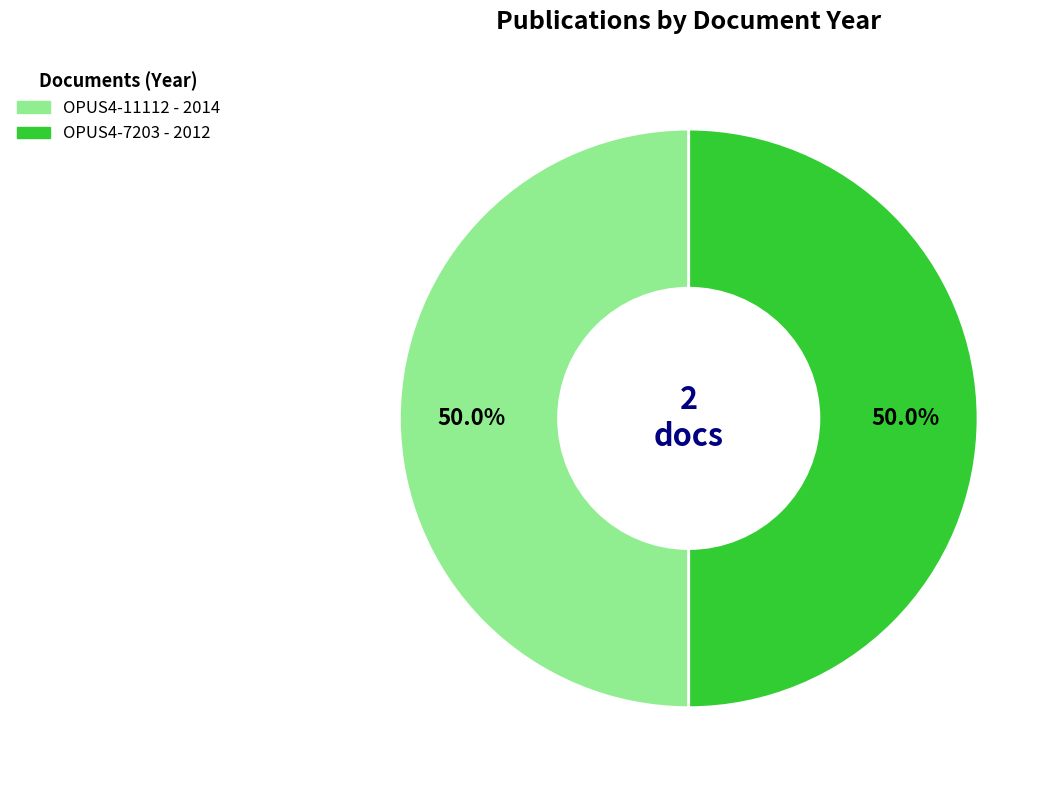

How much of the chart is everything except OPUS4-7203?

50.0%